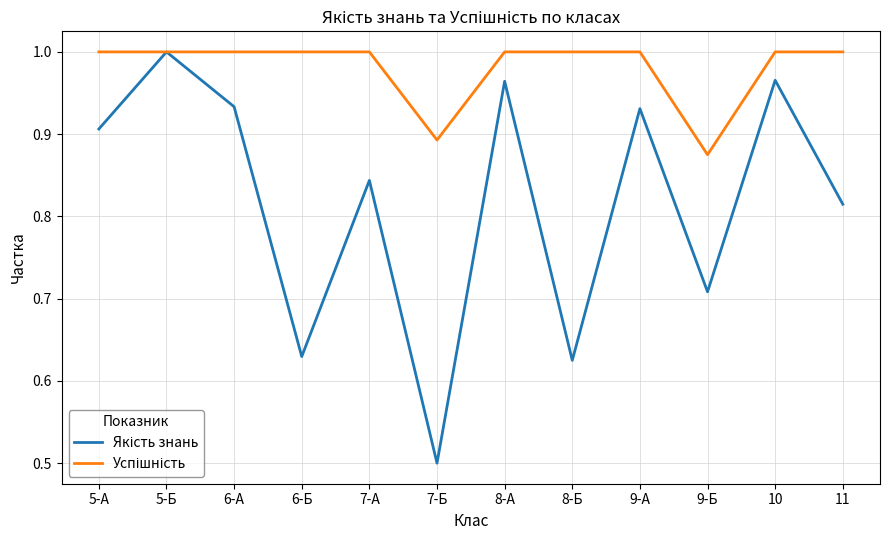

What is the total value across all series at 11?

1.8